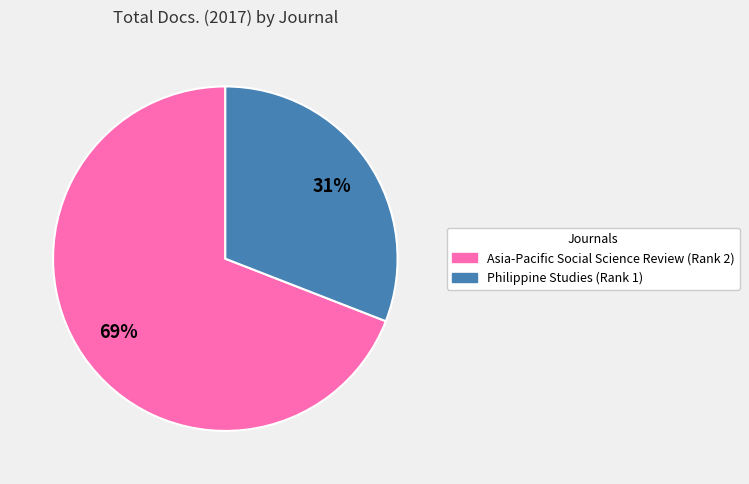

Does Philippine Studies (Rank 1) account for over 50% of the chart?

No